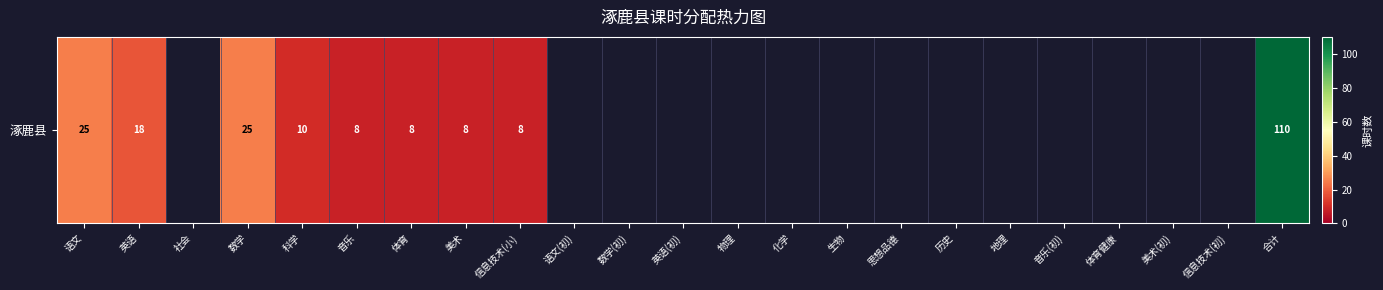

Where is the data nearest to the value 59?

语文